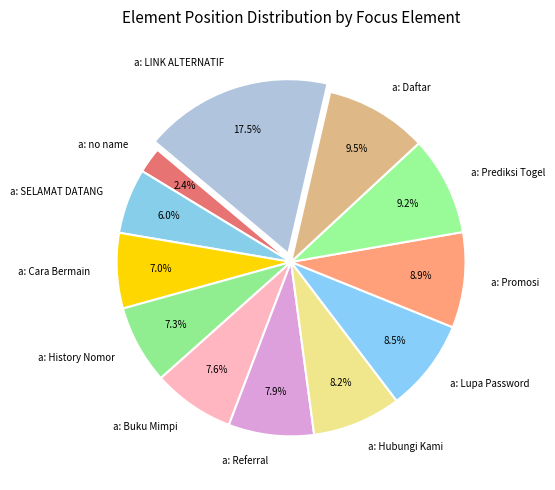

To the nearest percent, what is the average slice percentage?

8%